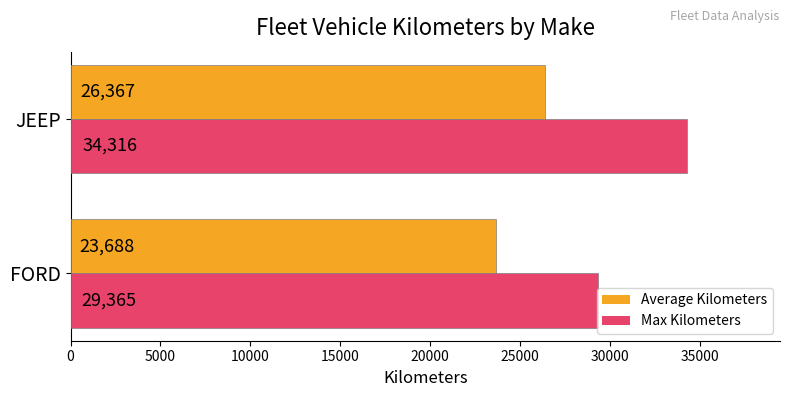

What is the sum of the Average Kilometers values at JEEP and FORD?

50055